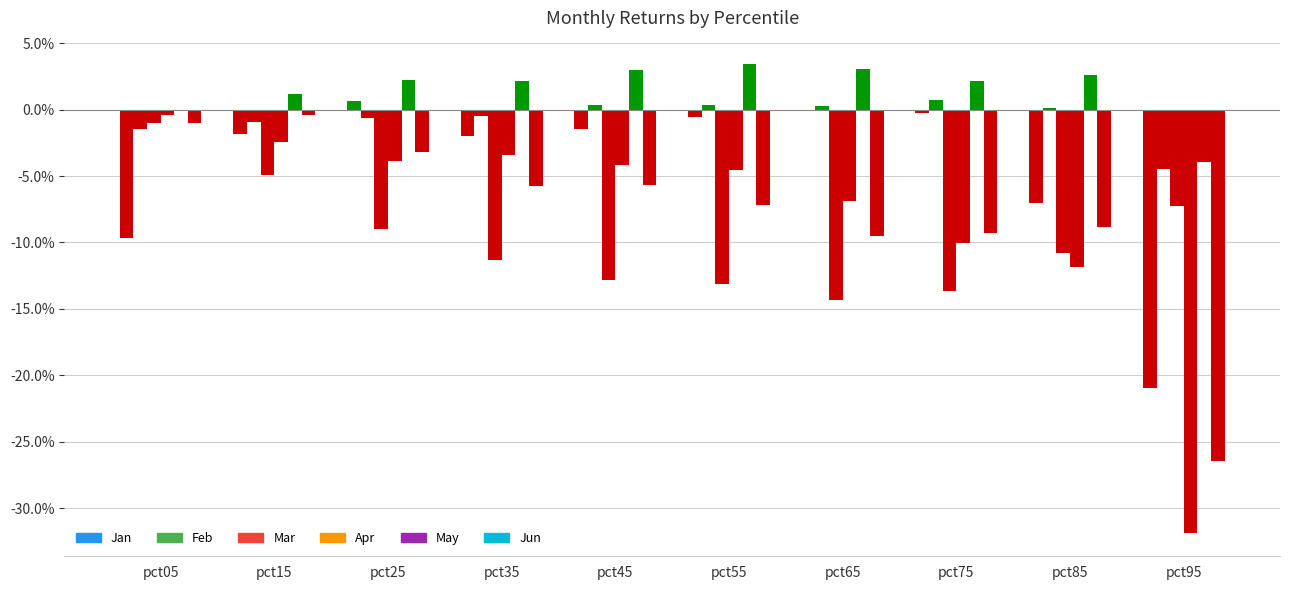

At which label does Jun reach its peak?

pct15